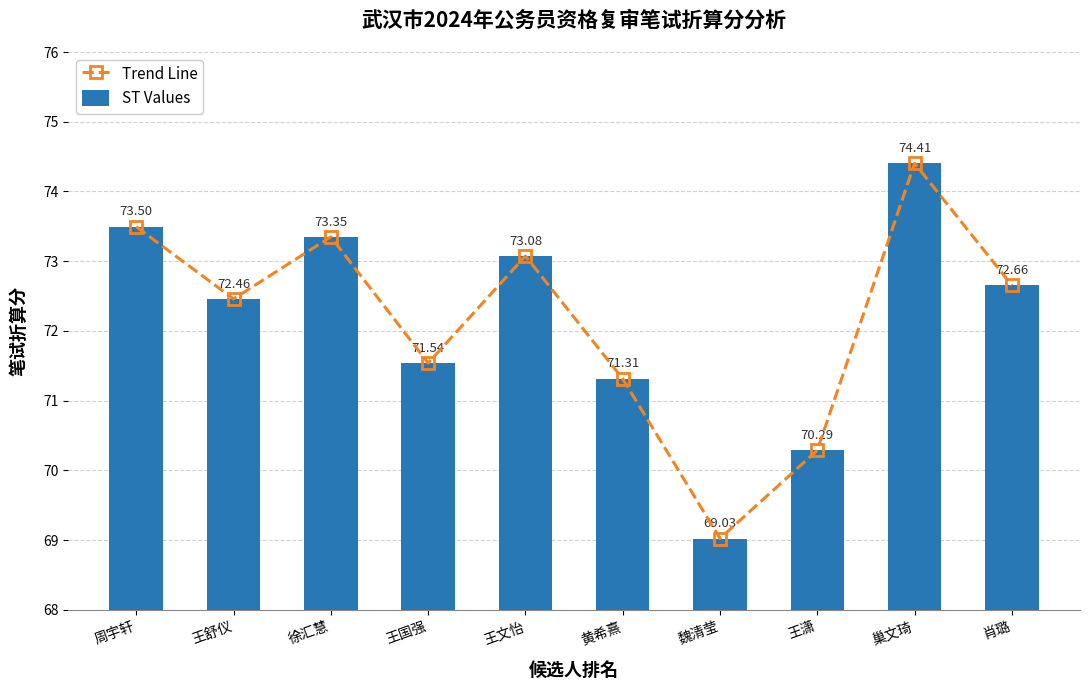

What is the smallest value displayed?

69.0